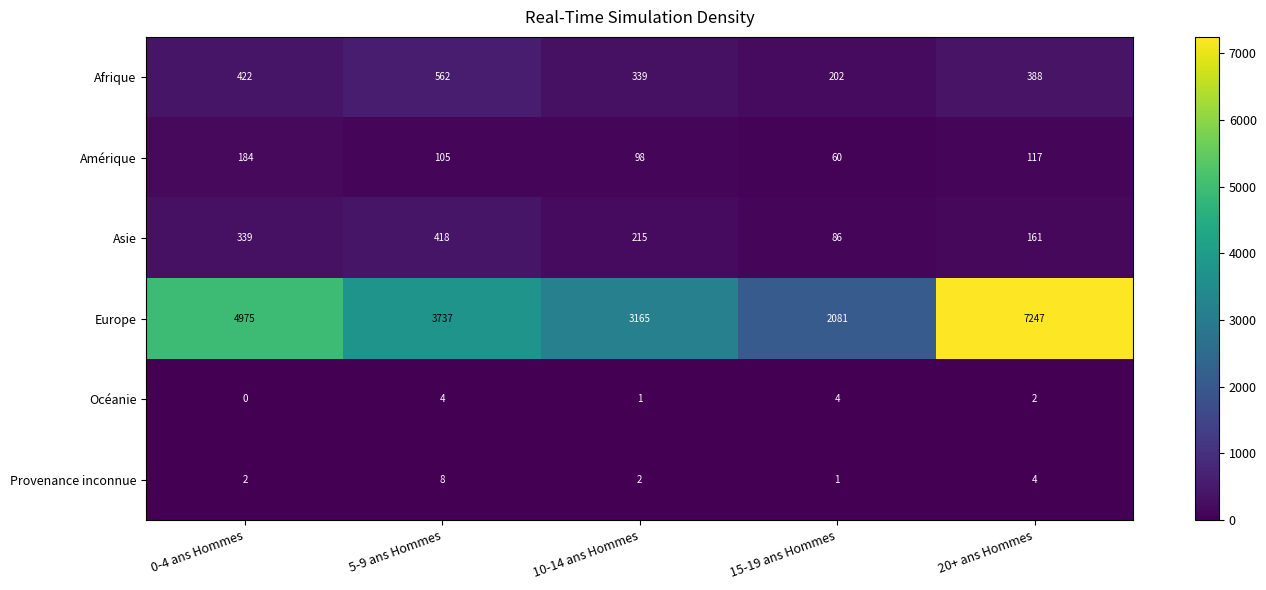

What is the maximum value shown in the chart?

7247